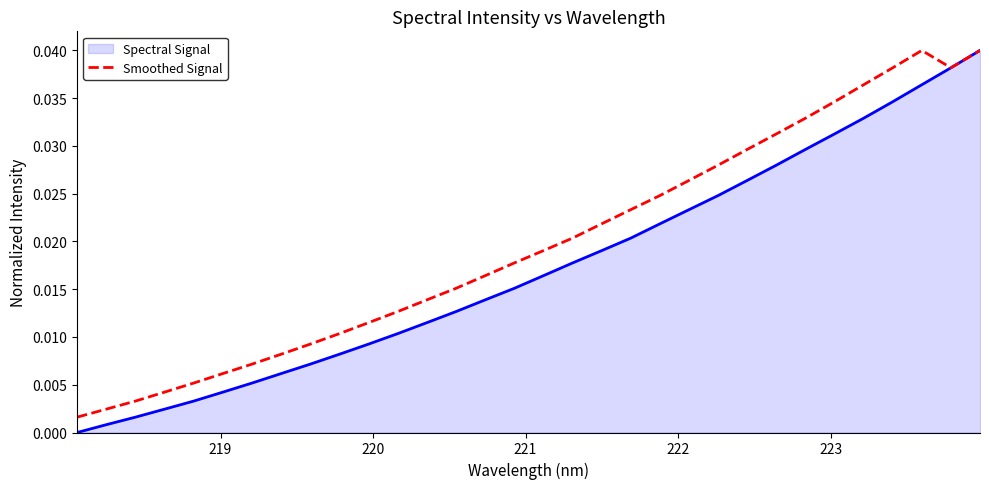

Rank the series by their average value, from lowest to highest.

Spectral Signal, Smoothed Signal